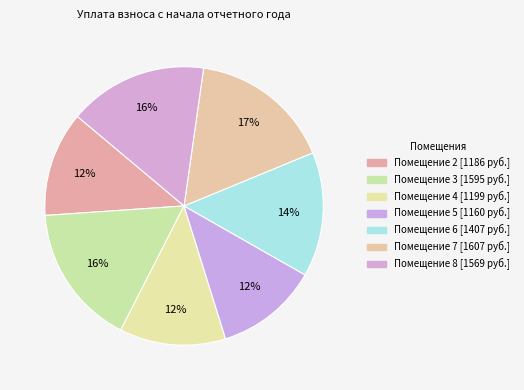

Does any single category account for the majority?

No